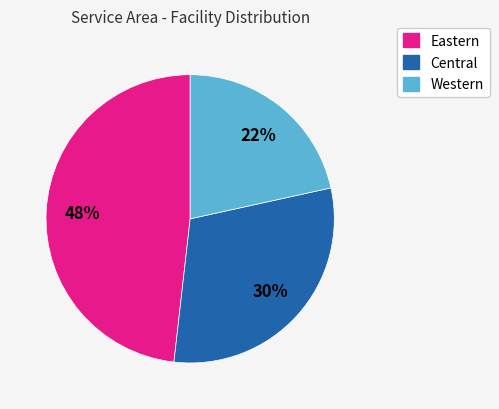

Between Eastern and Western, which is larger?

Eastern